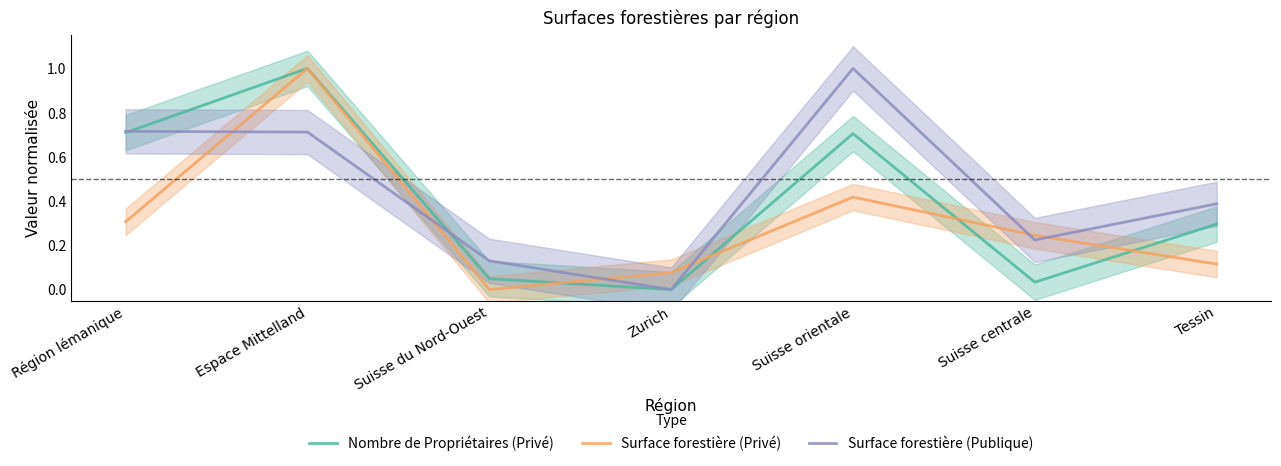

At Zurich, list the series in order from largest to smallest.

Surface forestière (Privé), Nombre de Propriétaires (Privé), Surface forestière (Publique)